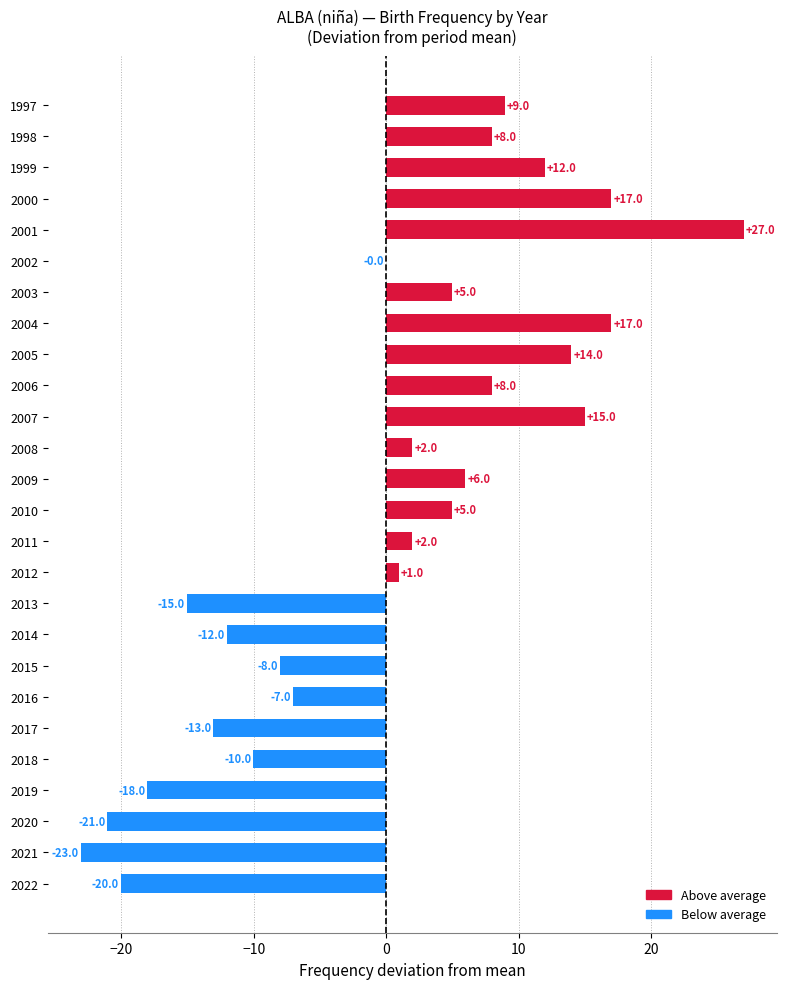

Are the bars horizontal?

Yes